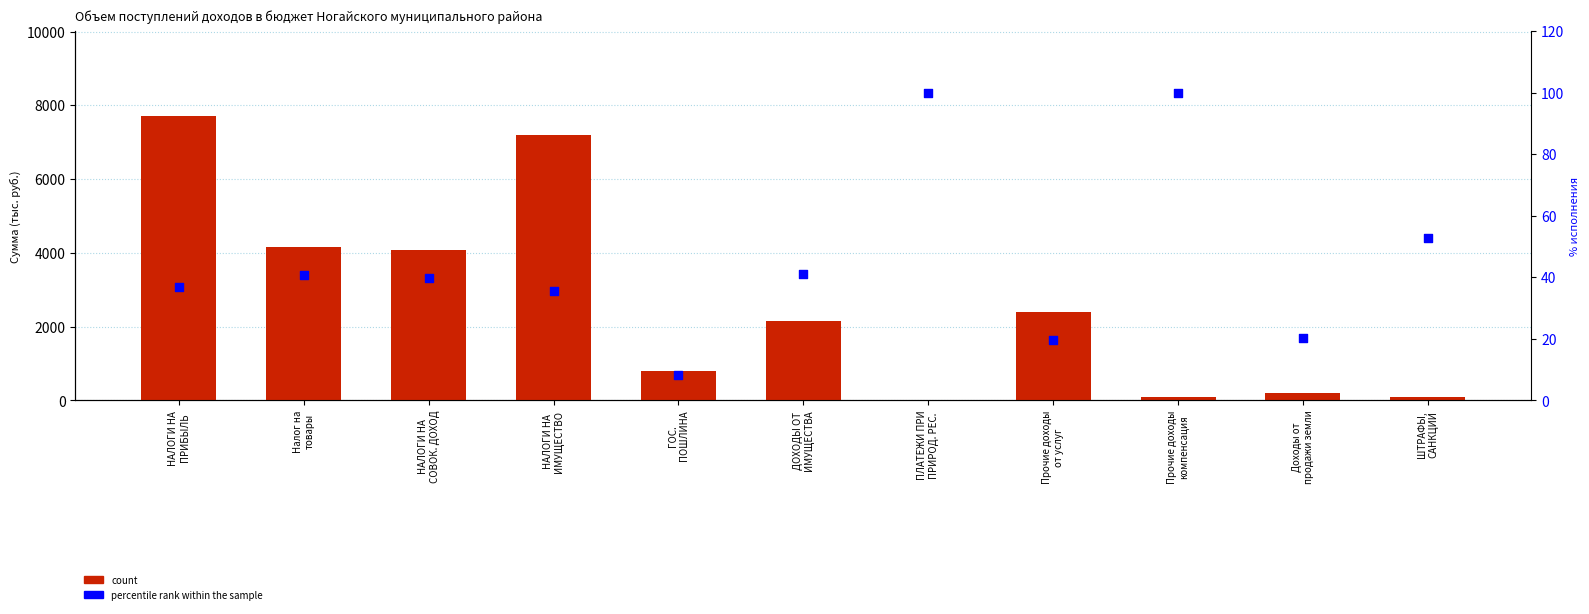

Which series contains the lowest Y value?

count